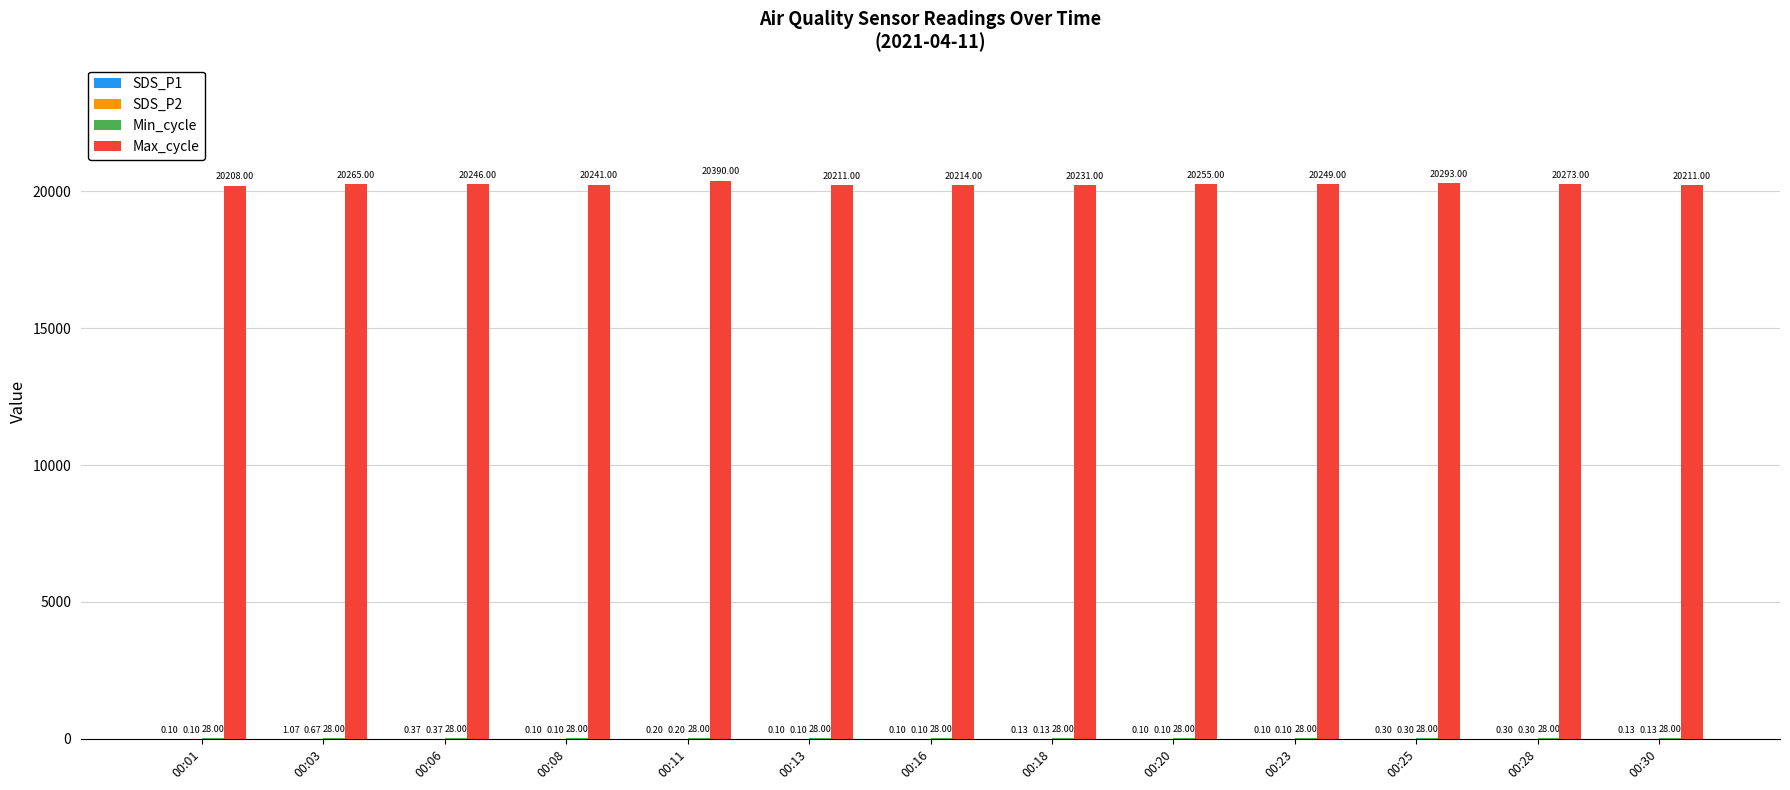

What is the difference between the Max_cycle values at 00:20 and 00:16?

41.0